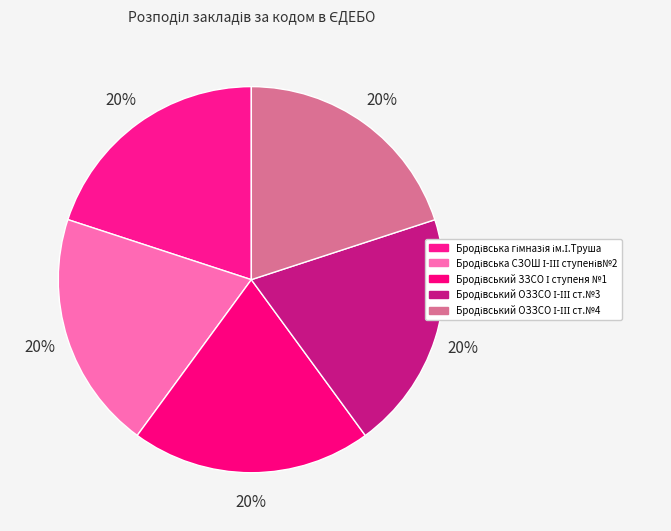

What is the smallest slice in the pie chart?

Бродівська гімназія ім.І.Труша